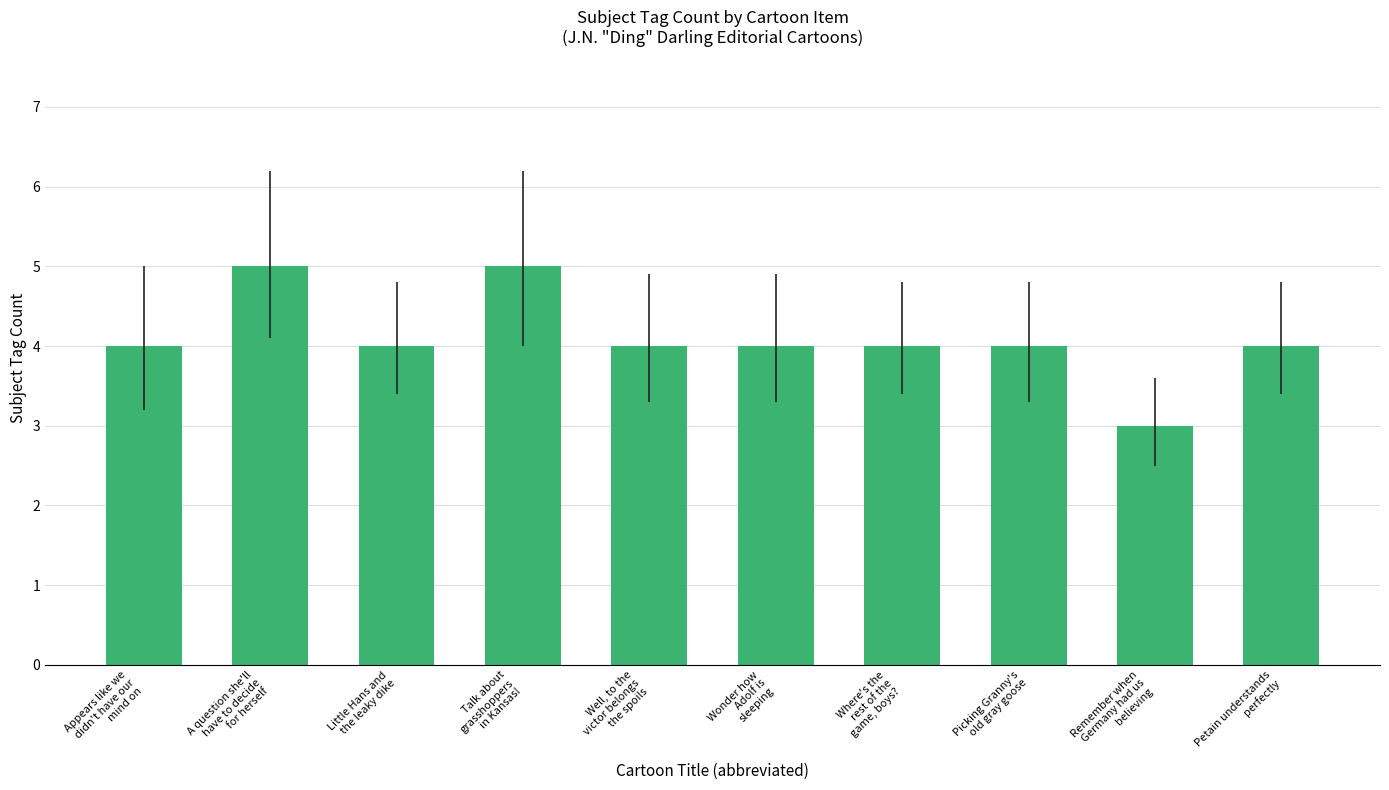

Count the values in the range 4 to 5.

9